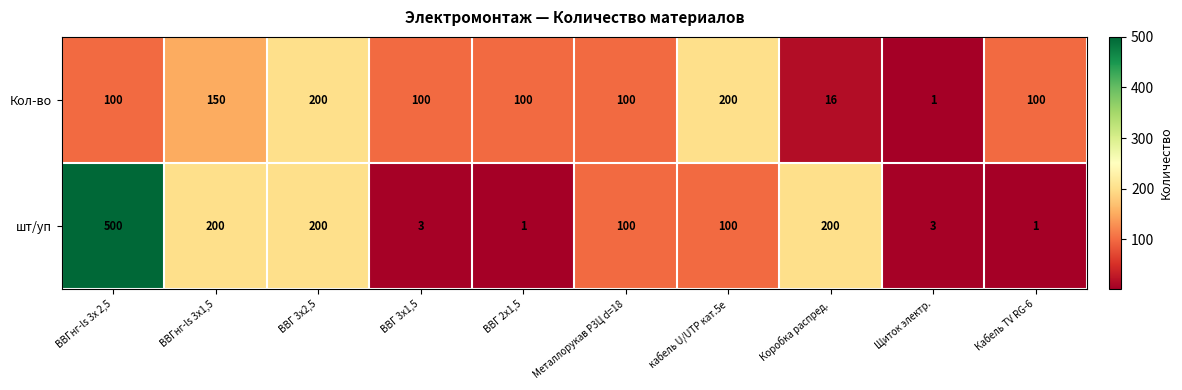

At ВВГнг-ls 3х1,5, list the series in order from largest to smallest.

шт/уп, Кол-во